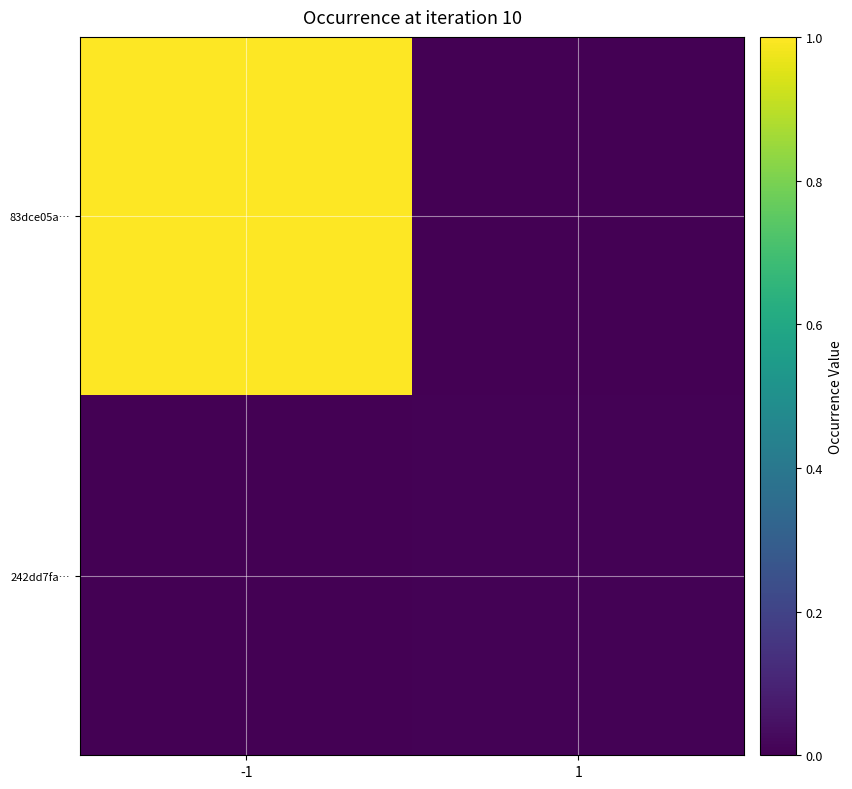

Between -1 and 1, which series saw the biggest shift?

83dce05a…